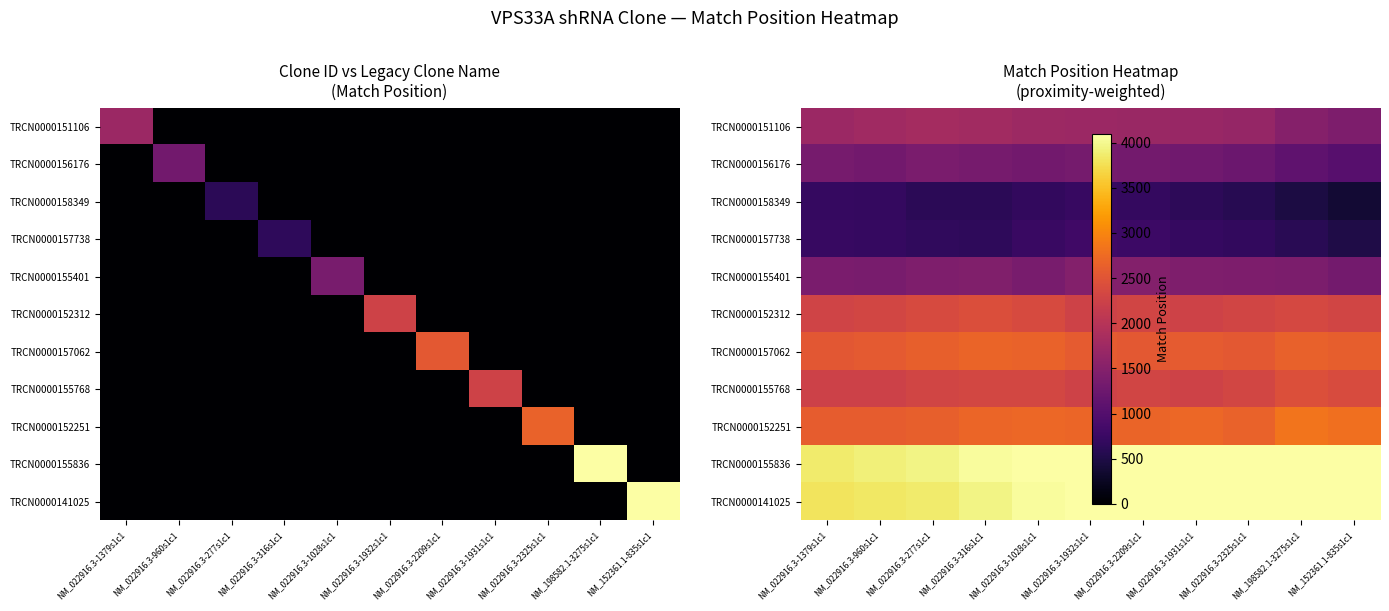

At which category is the sum across all series the highest?

NM_022916.3-1932s1c1